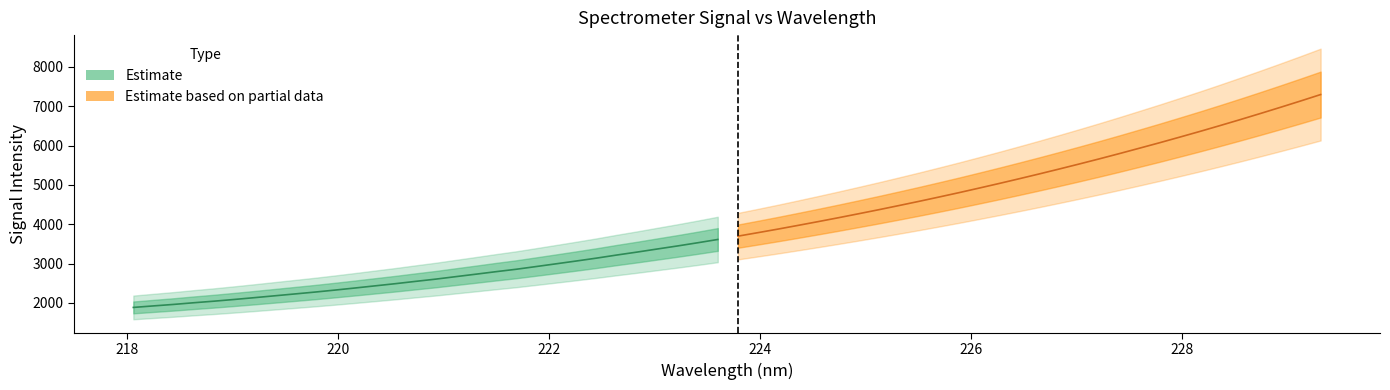

How many categories are shown in the chart?

30